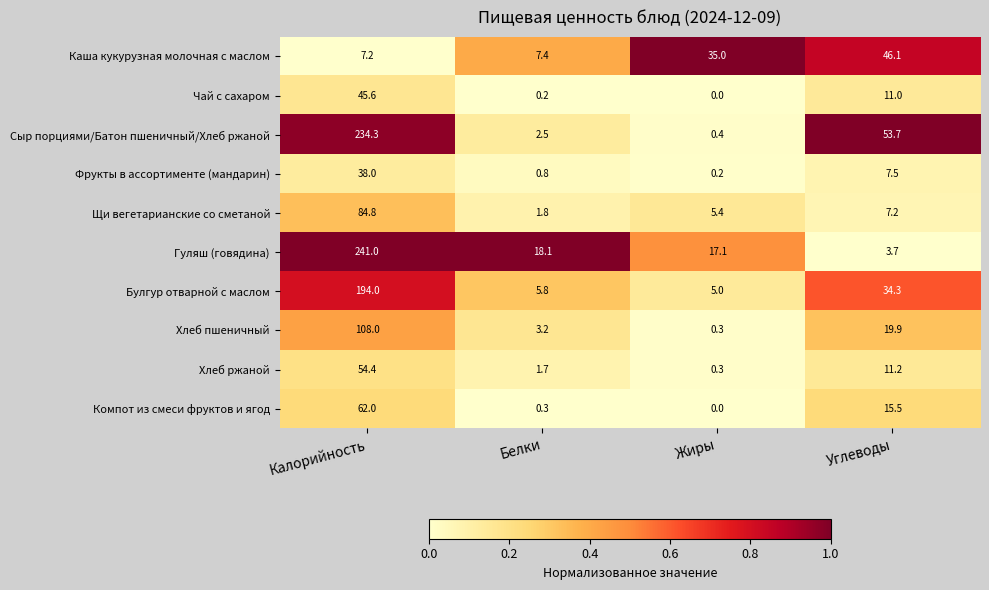

At which label does Хлеб ржаной reach its peak?

Калорийность